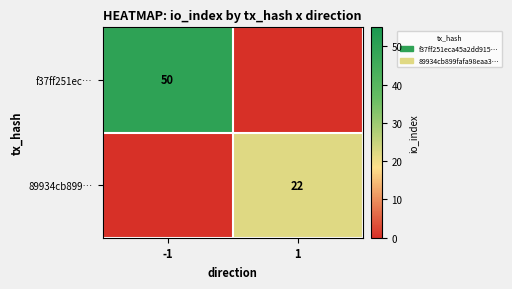

The value of 89934cb899… at 1 is 22. True or false?

True